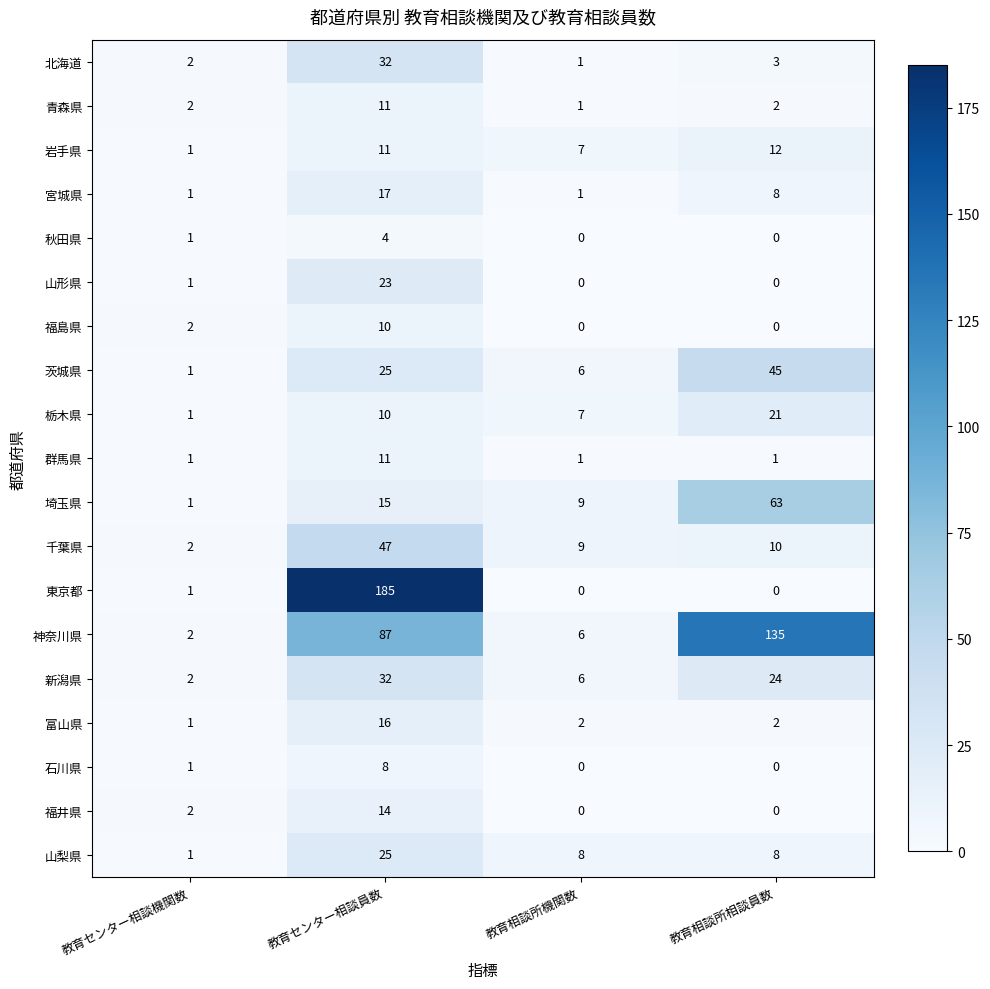

At how many categories does at least one series exceed 163?

1